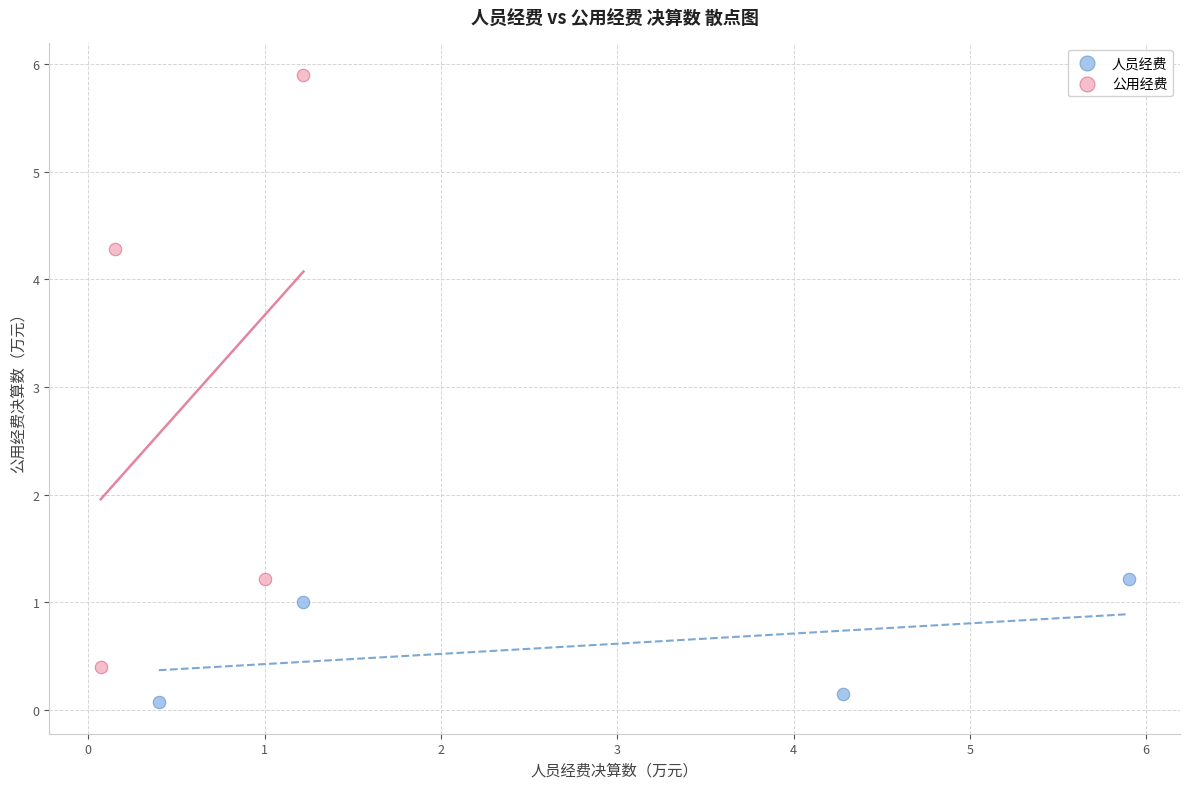

Which series has the largest Y range (max minus min)?

公用经费